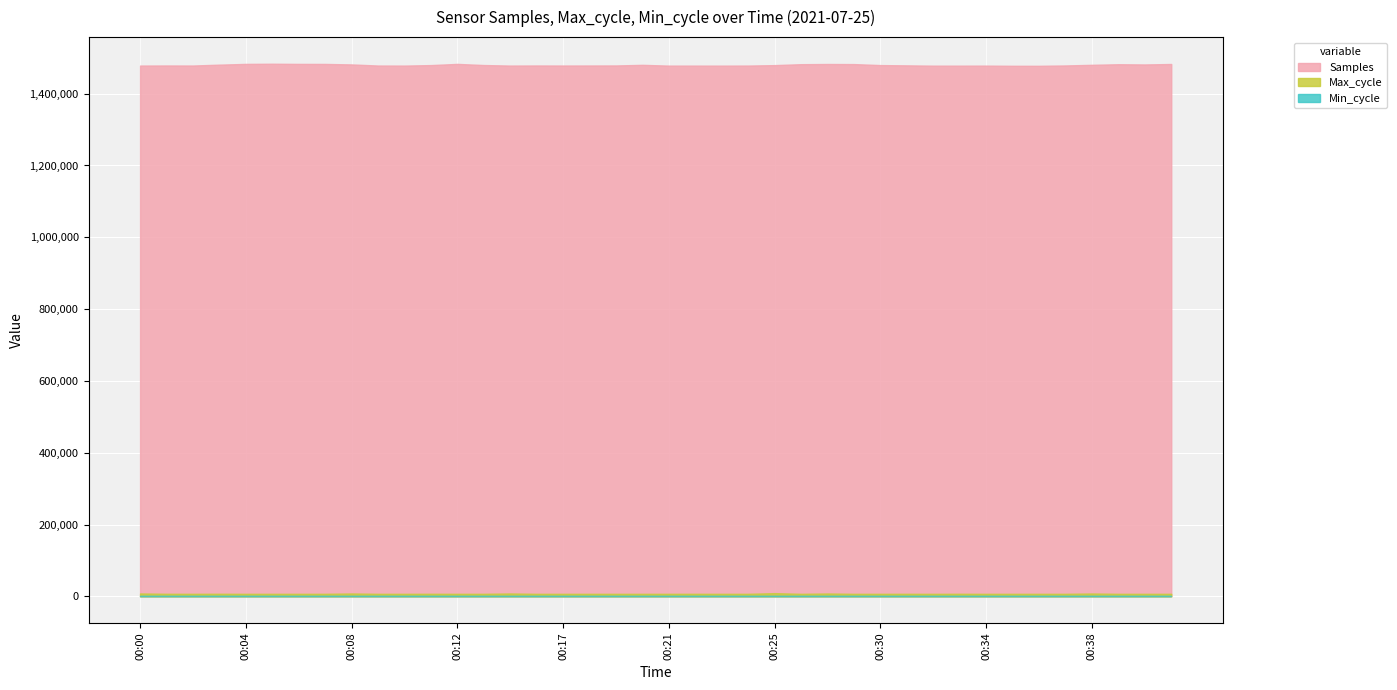

Rank the series by their maximum value, from lowest to highest.

Min_cycle, Max_cycle, Samples